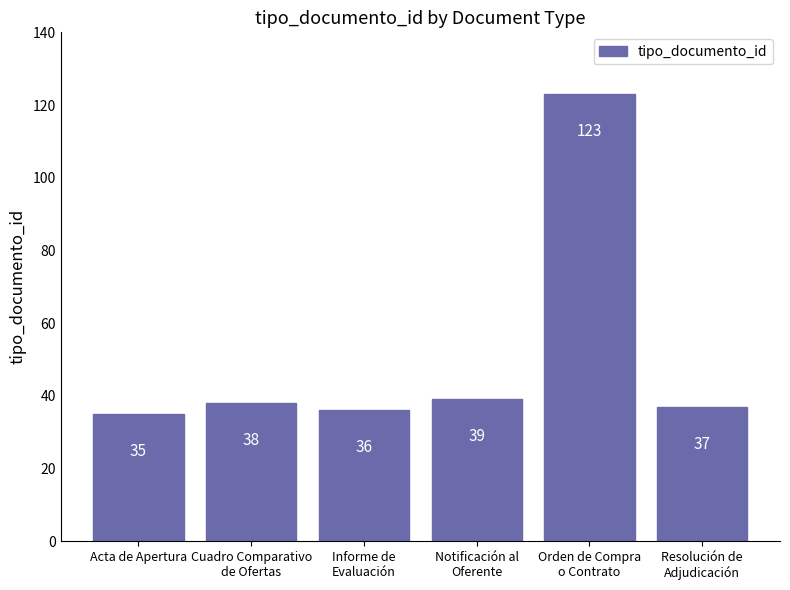

What is the value of the 2nd bar from the left?

38